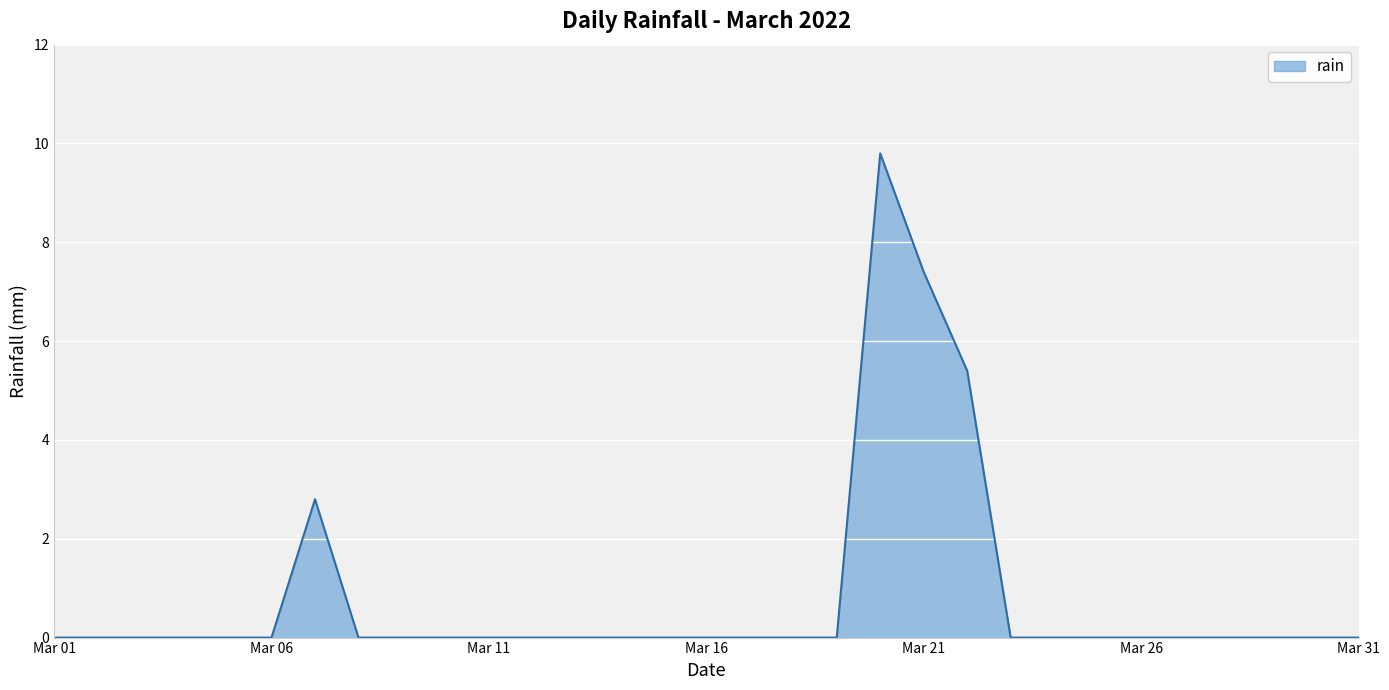

What is the greatest value displayed?

9.8